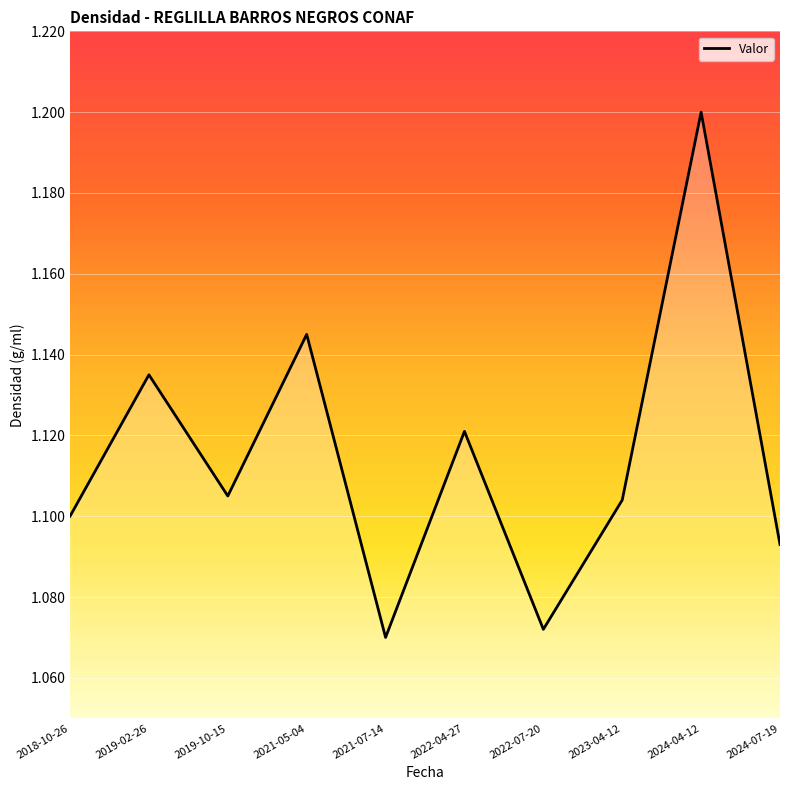

Is it true that the value at 2024-04-12 is 1.7?

False